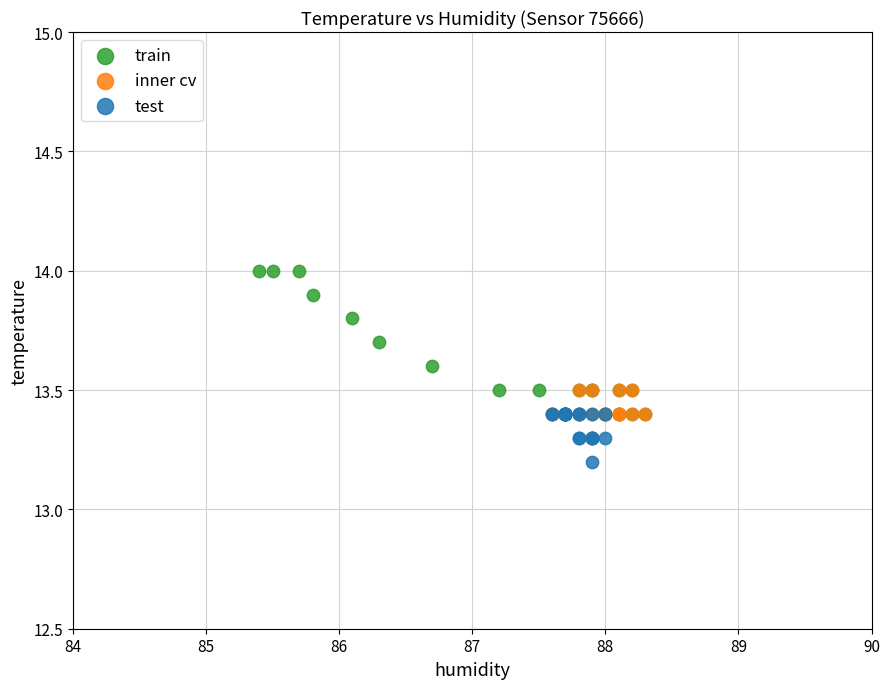

Which series has the widest spread of Y values?

train